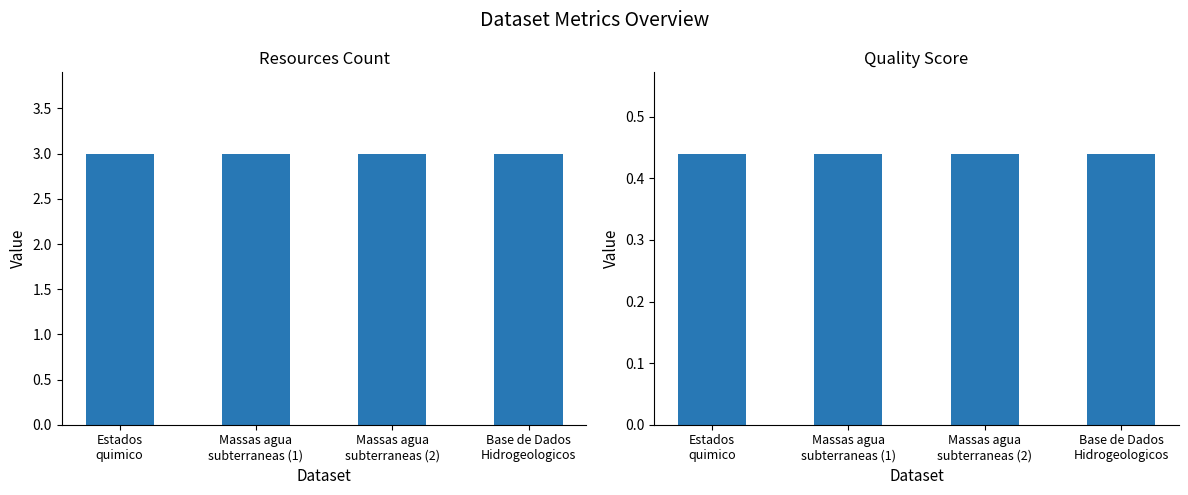

How many bars are there in each group?

2